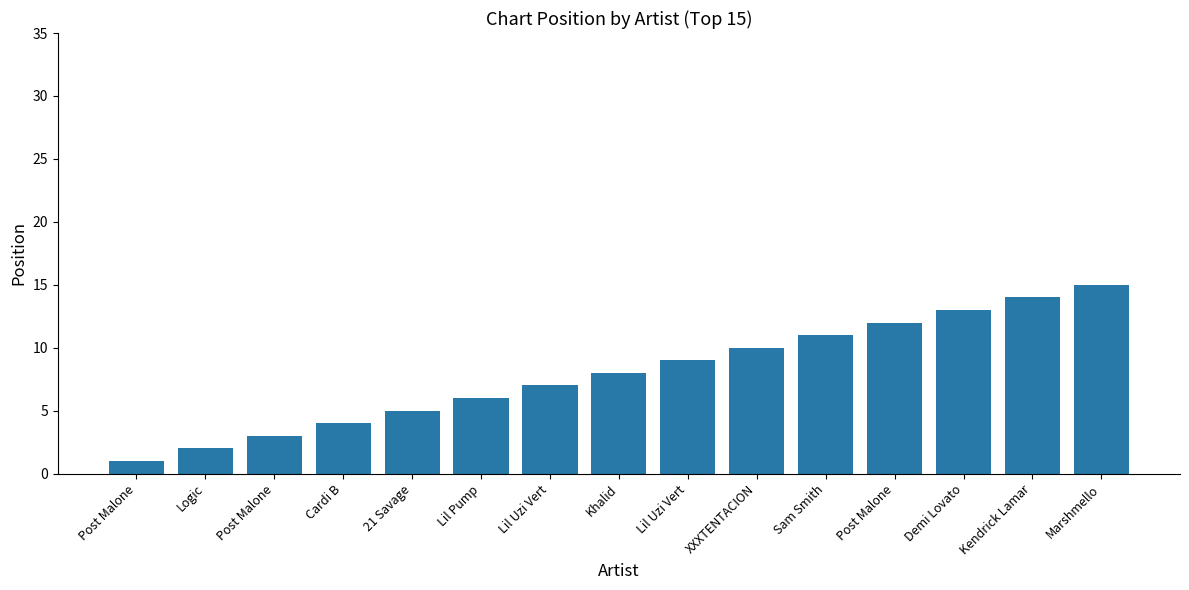

What is the difference between the maximum and second lowest values?

13